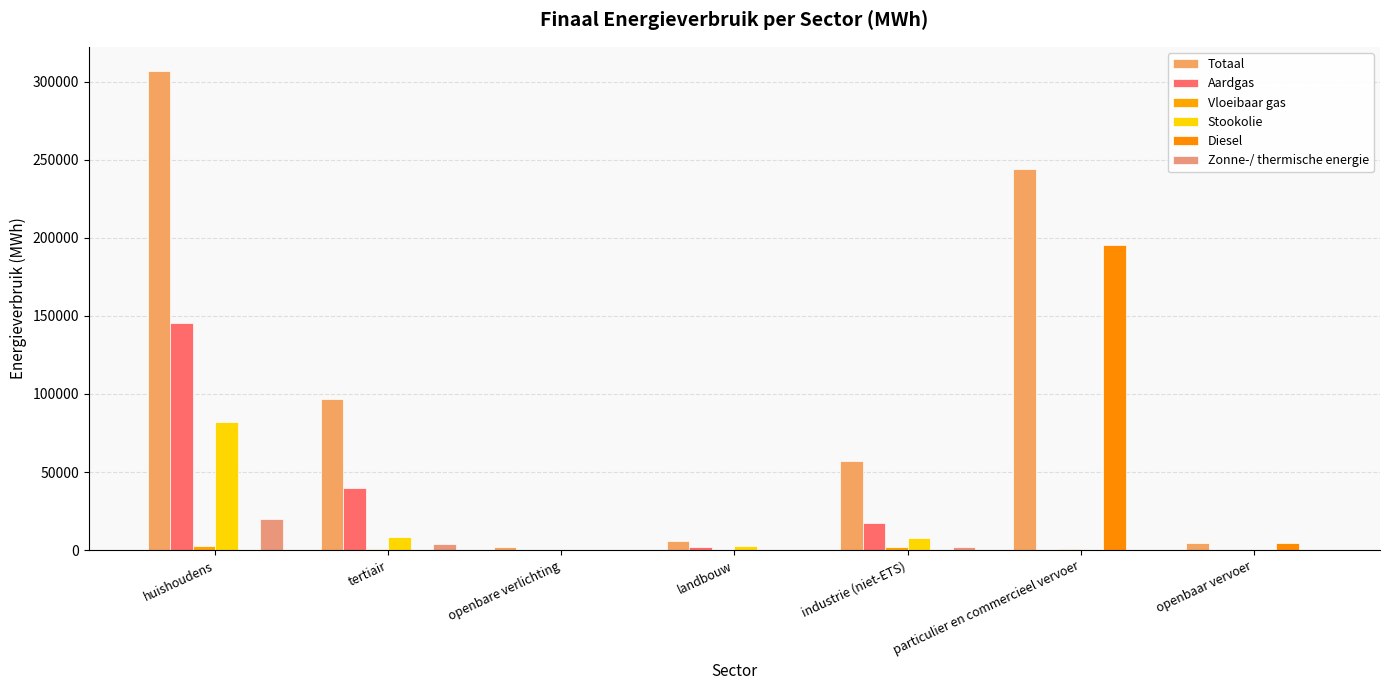

Reading right to left, what are all the values shown in this chart?

Totaal: 4756.5	244026.0	56867.2	5754.7	1807.5	96937.1	306971.6
Aardgas: 0.0	21.7	17215.1	2227.7	0.0	39858.7	145442.8
Vloeibaar gas: 0.0	819.5	2030.4	9.6	0.0	578.7	2668.5
Stookolie: 0.0	0.0	7587.8	2637.8	0.0	8584.0	81778.4
Diesel: 4530.1	195128.6	0.0	0.0	0.0	0.0	0.0
Zonne-/ thermische energie: 0.0	0.0	2011.8	0.0	0.0	3966.5	20096.9